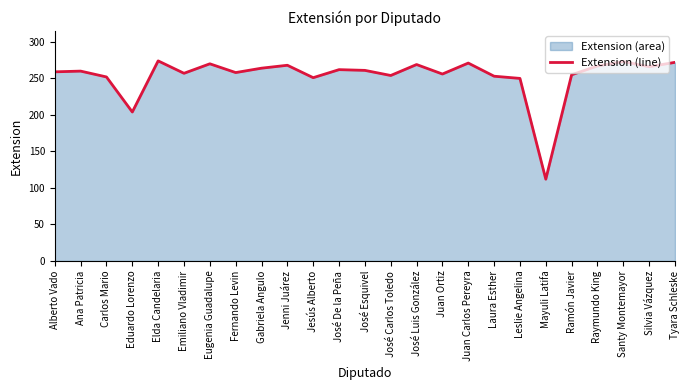

Is it true that the value at Santy Montemayor is 359?

False